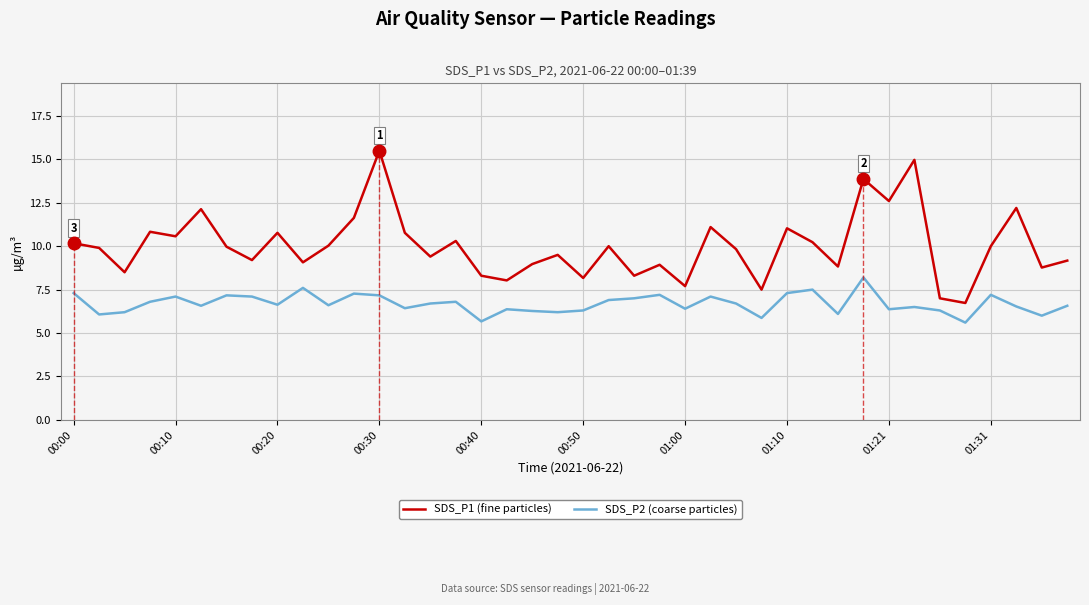

The SDS_P1 (fine particles) series shows 7.7 at 01:00. True or false?

True